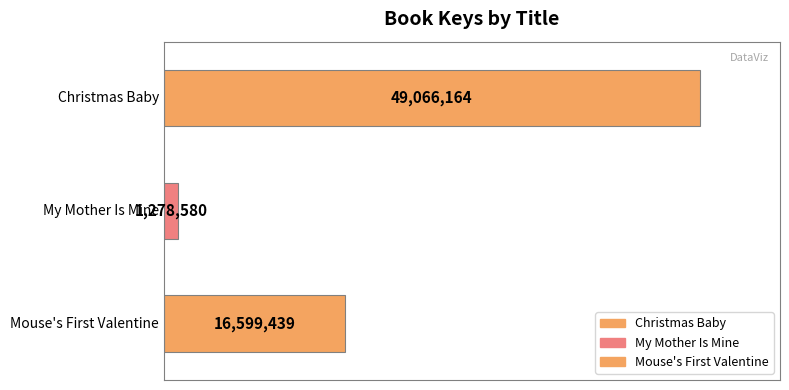

At which category does the chart reach its minimum across all series?

My Mother Is Mine